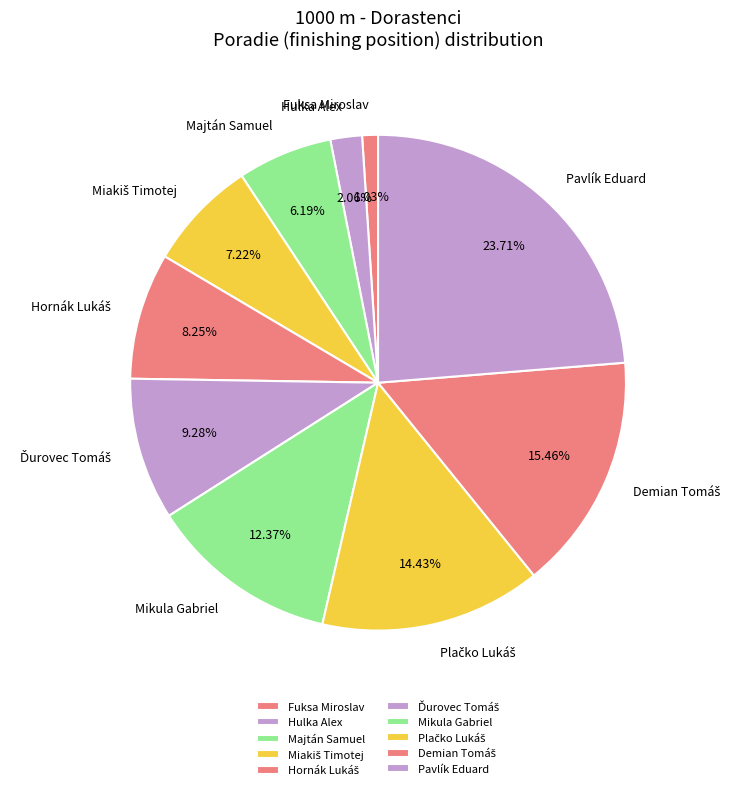

To the nearest percent, what is the difference between the largest and smallest slice percentages?

23%